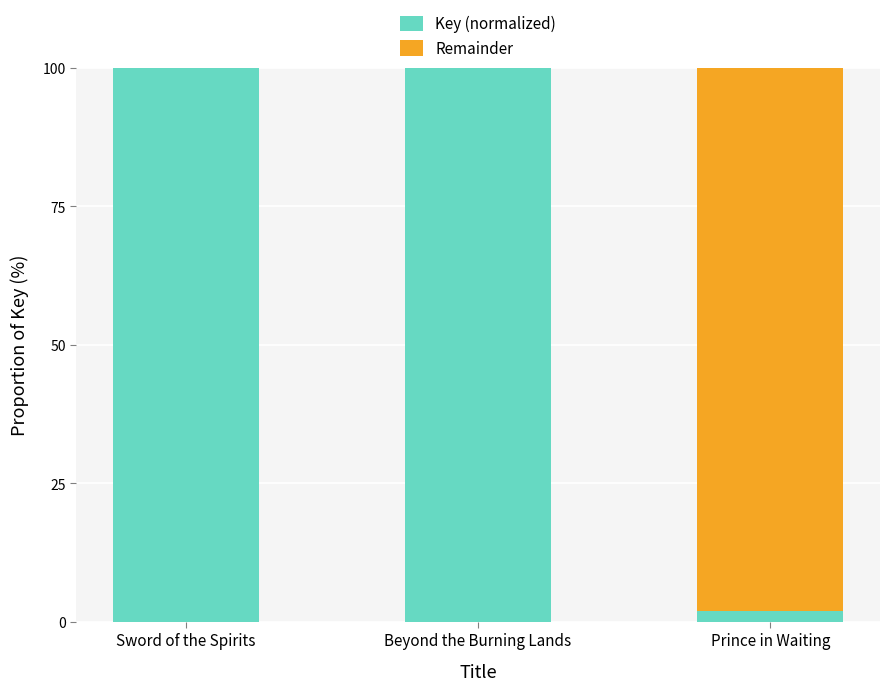

True or false: Key (normalized) has a value of 100.0 at Sword of the Spirits.

True